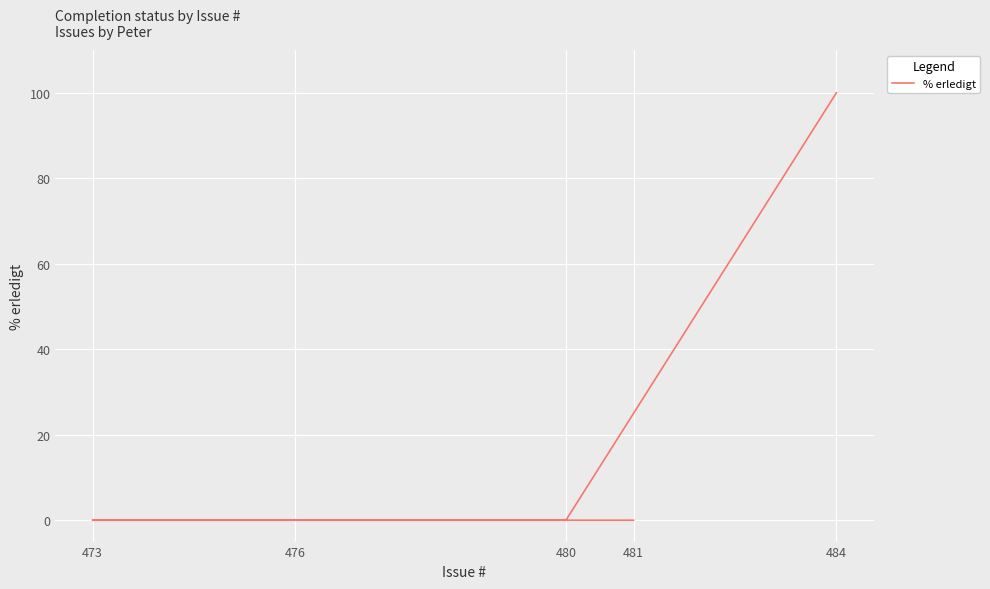

Is it true that the value at 473 is -63?

False